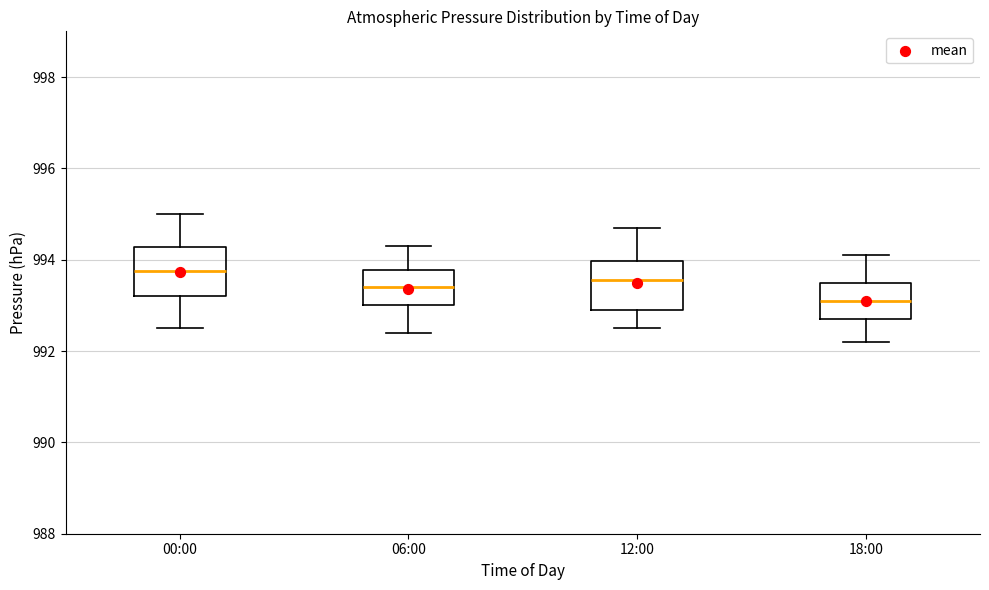

Which box has the highest median line?

00:00